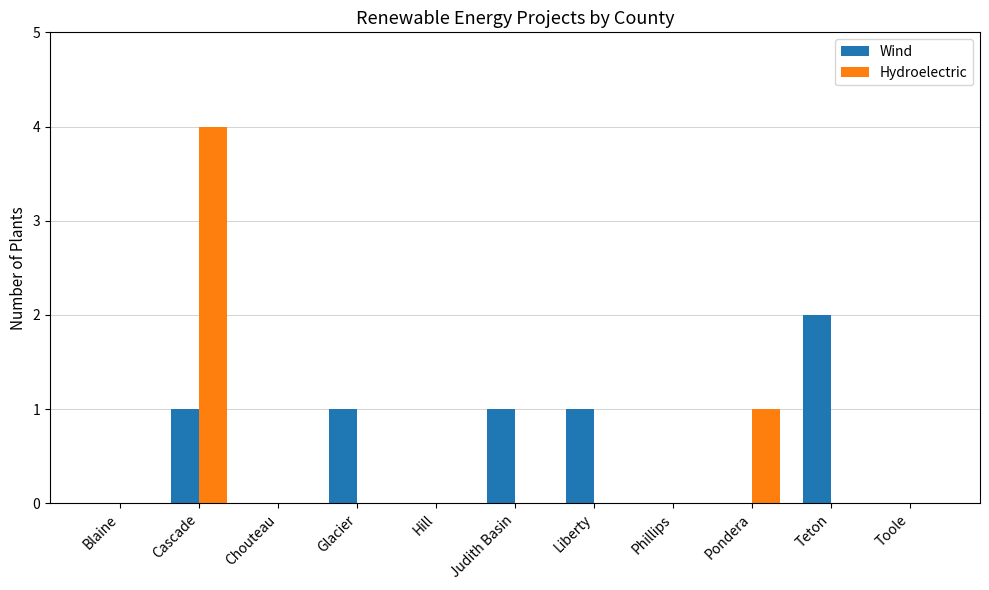

Which category has the highest value in the Hydroelectric series?

Cascade